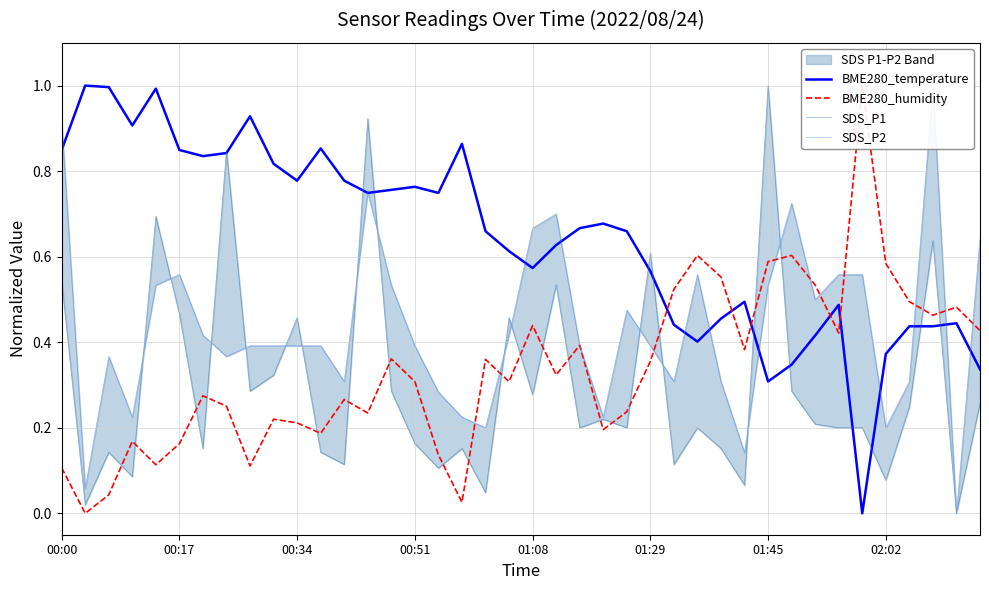

How many lines are shown in the chart?

4